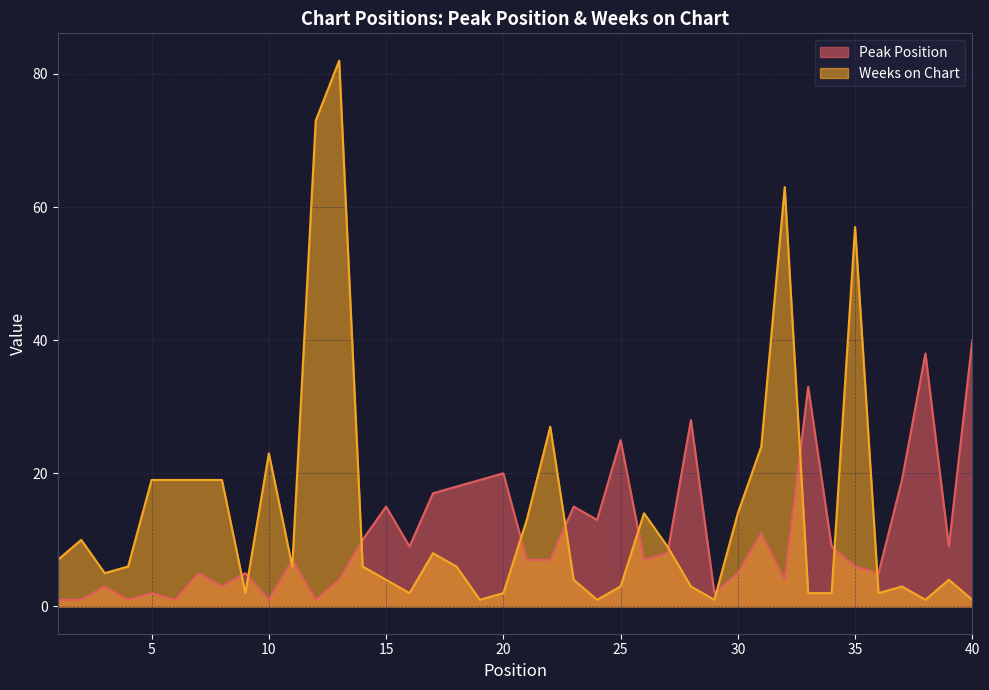

What is the value of the Peak Position point at the 4th from the left?

1